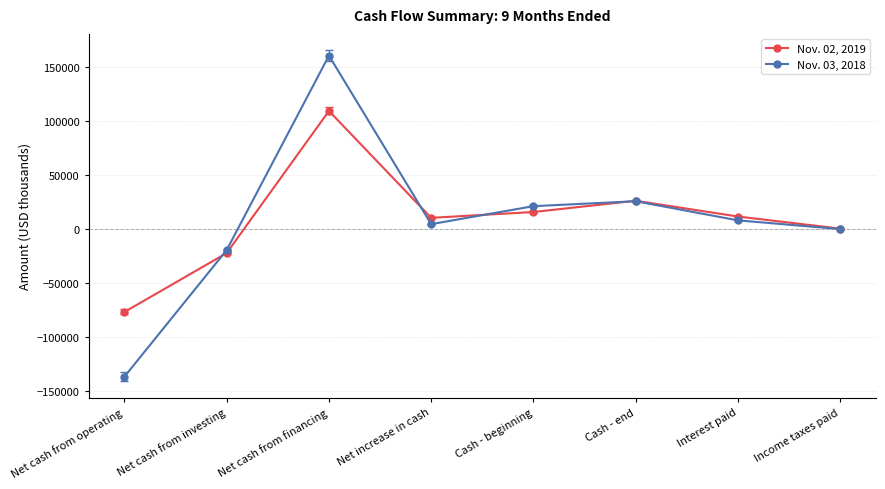

True or false: Nov. 03, 2018 has more than 2 interior local peaks.

False